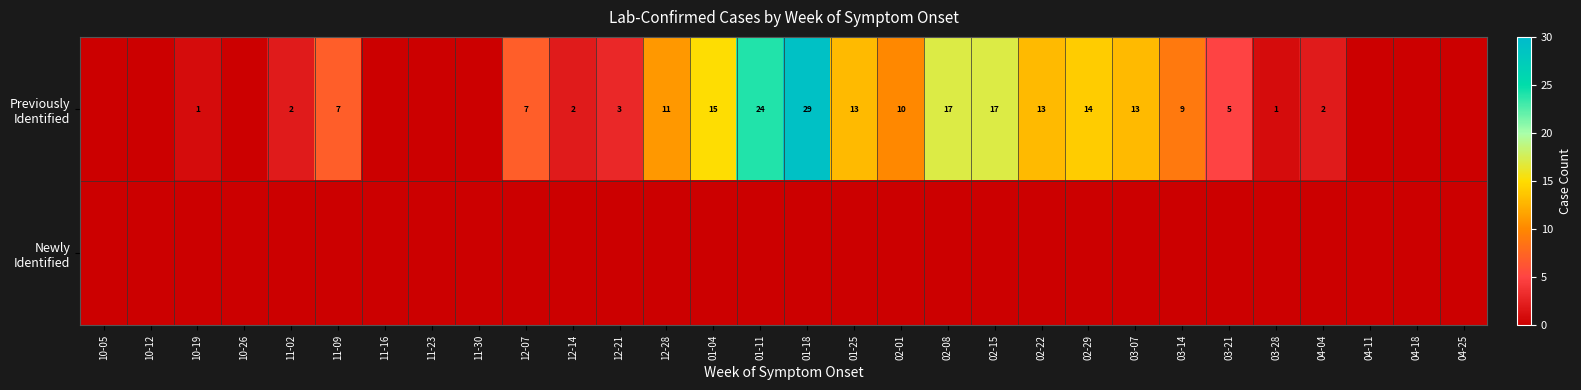

Is the value of Newly Identified at 03-21 greater than the value of Previously Identified at 04-04?

No